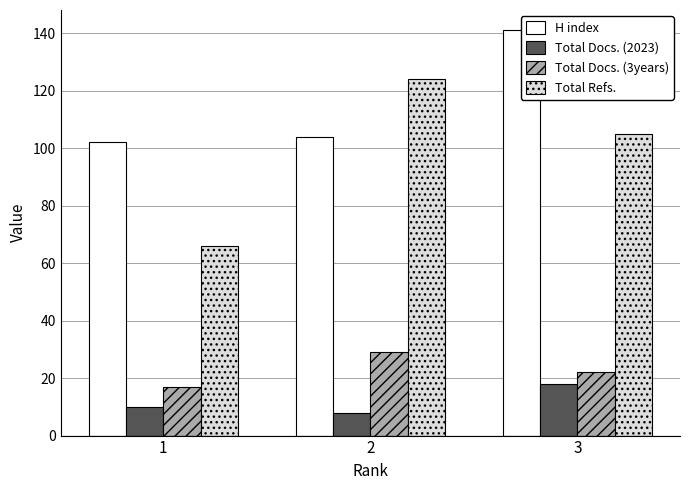

Which category has the highest value across all series?

3